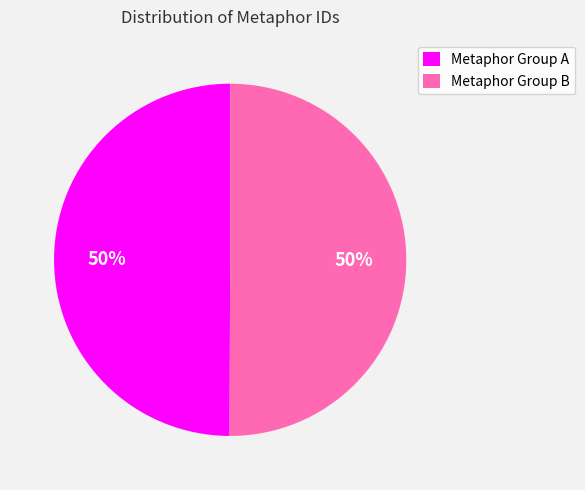

What is the ratio of the value at Metaphor Group A to the value at Metaphor Group B?

1.0